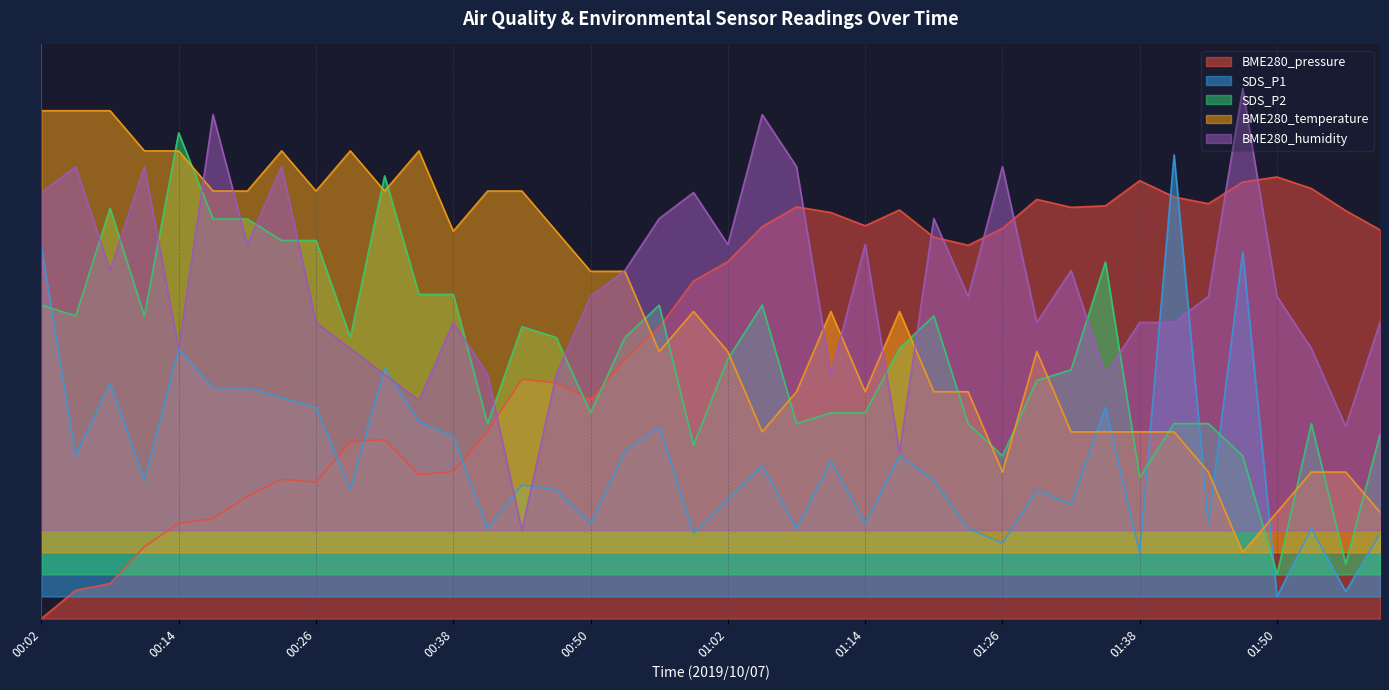

Where do SDS_P2 and BME280_humidity first cross each other?

00:05 and 00:08